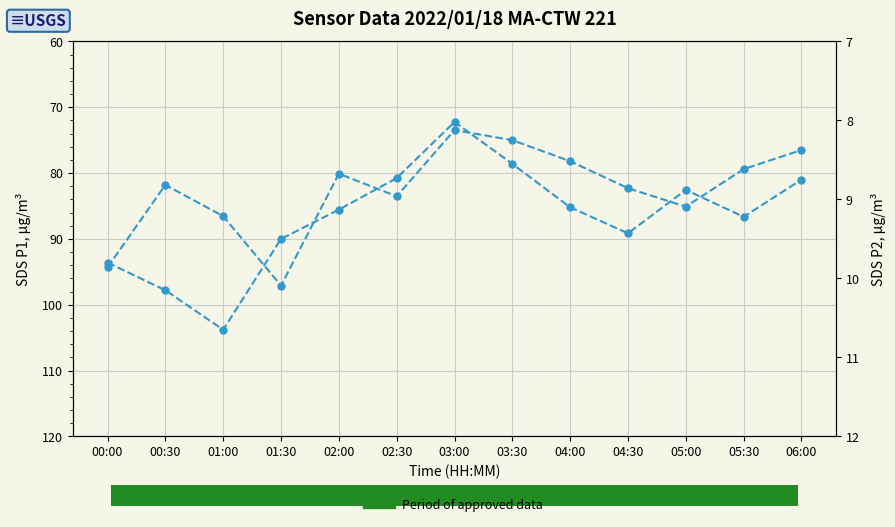

Which series has the largest total across all categories?

SDS_P1